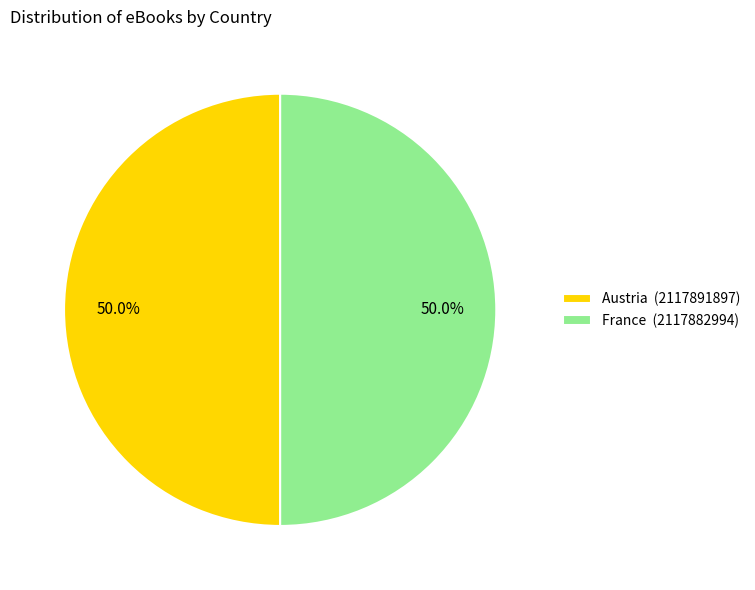

Combined, do France (2117882994) and Austria (2117891897) account for over 50%?

Yes